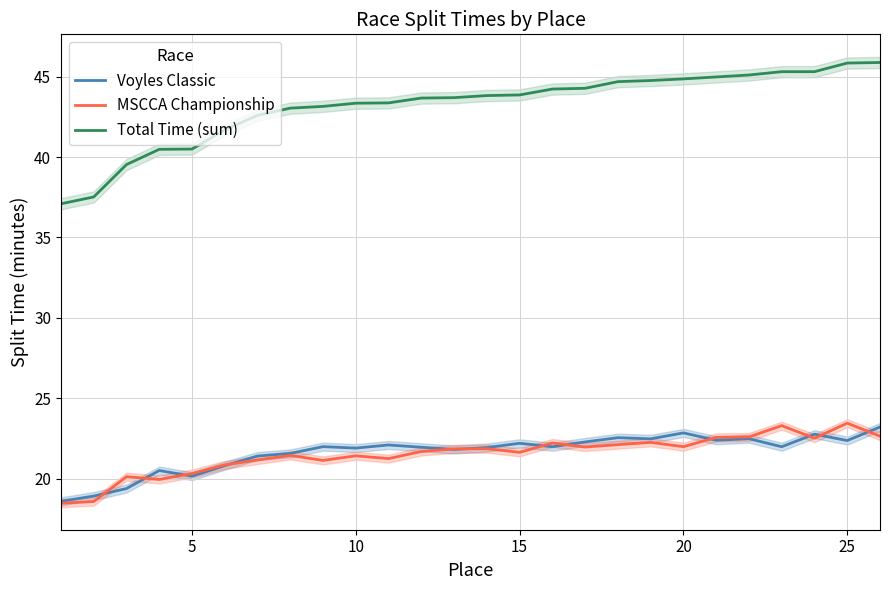

What is the lowest value of the Total Time (sum) series?

37.1